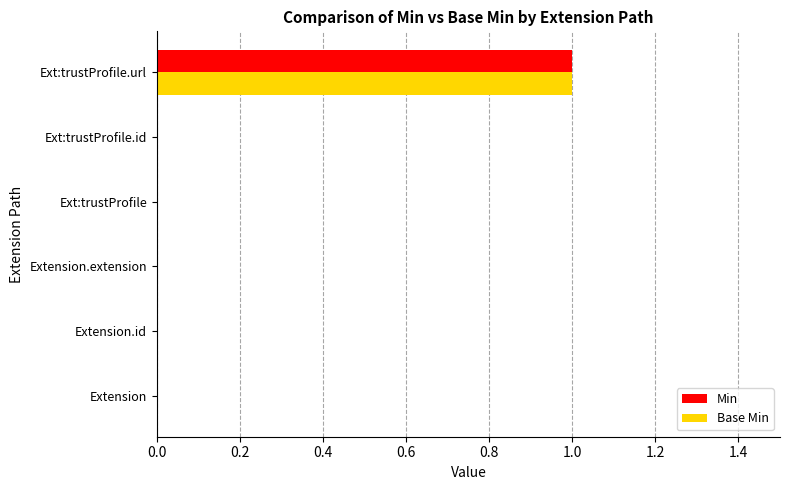

Is the value of Min at Ext:trustProfile.url greater than the value of Base Min at Extension?

Yes